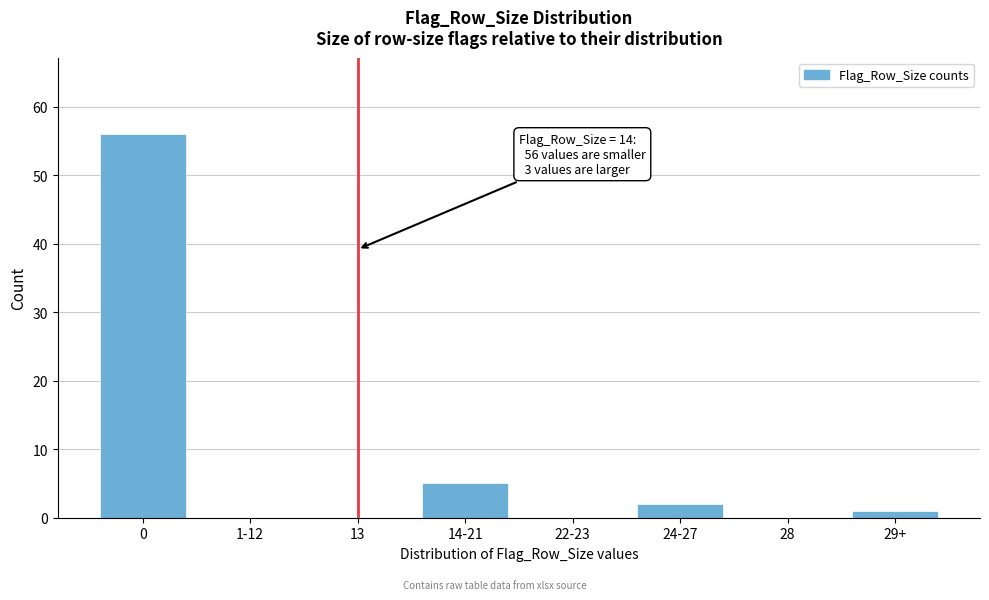

Reading left to right, transcribe all the data shown in this chart.

0=56	1-12=0	13=0	14-21=5	22-23=0	24-27=2	28=0	29+=1